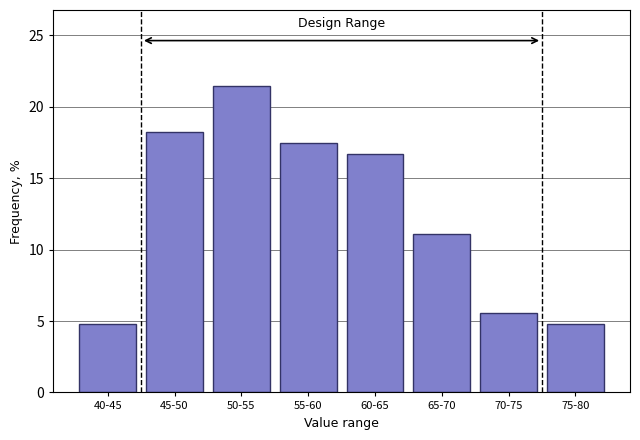

Reading left to right, list all the values displayed in this chart.

40-45=4.8	45-50=18.3	50-55=21.4	55-60=17.5	60-65=16.7	65-70=11.1	70-75=5.6	75-80=4.8